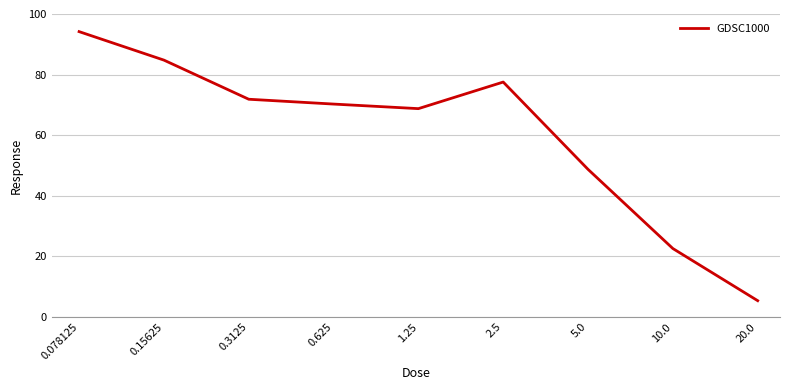

What is the smallest value displayed?

5.4